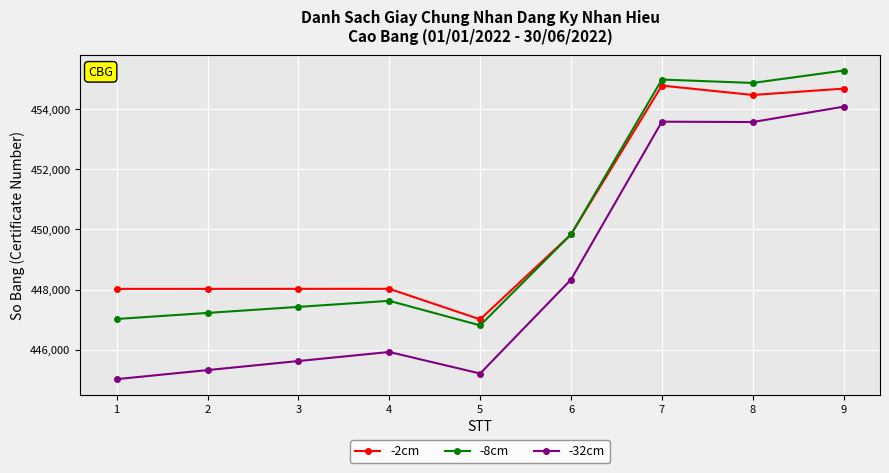

True or false: -32cm and -2cm cross at least once.

False